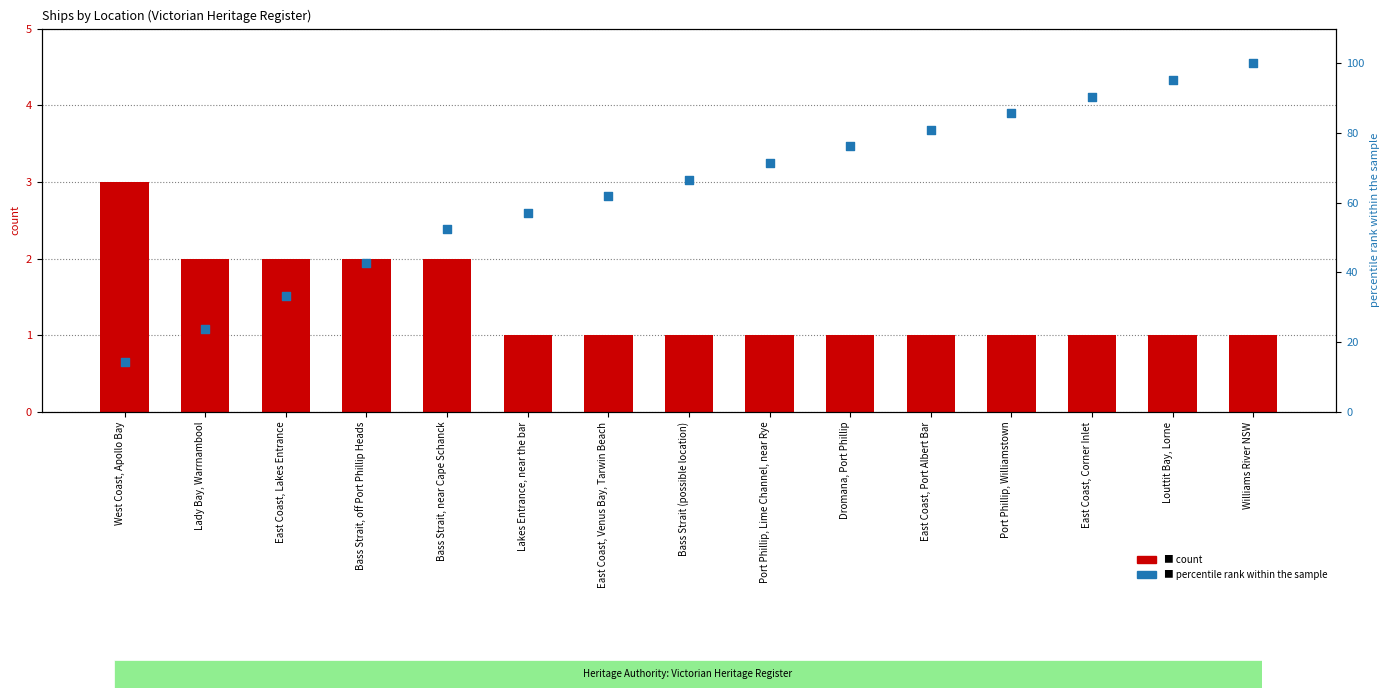

What are all the series names shown in the legend?

count, percentile rank within the sample